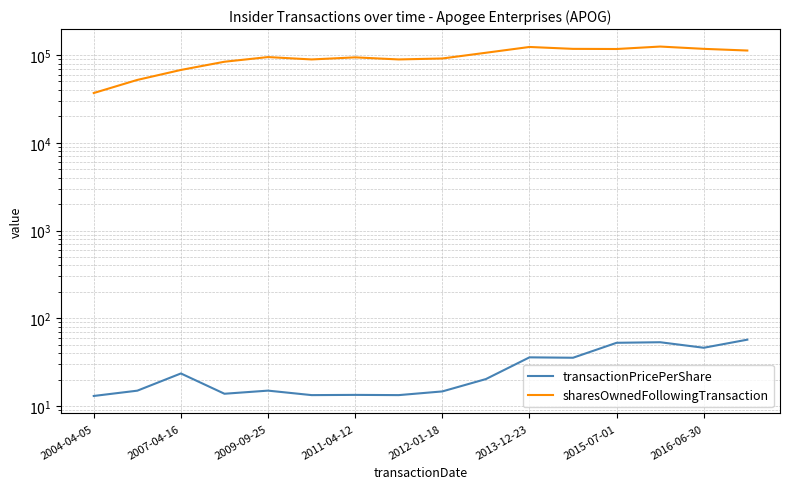

What is the difference between the maximum and minimum values in the sharesOwnedFollowingTransaction series?

88153.0